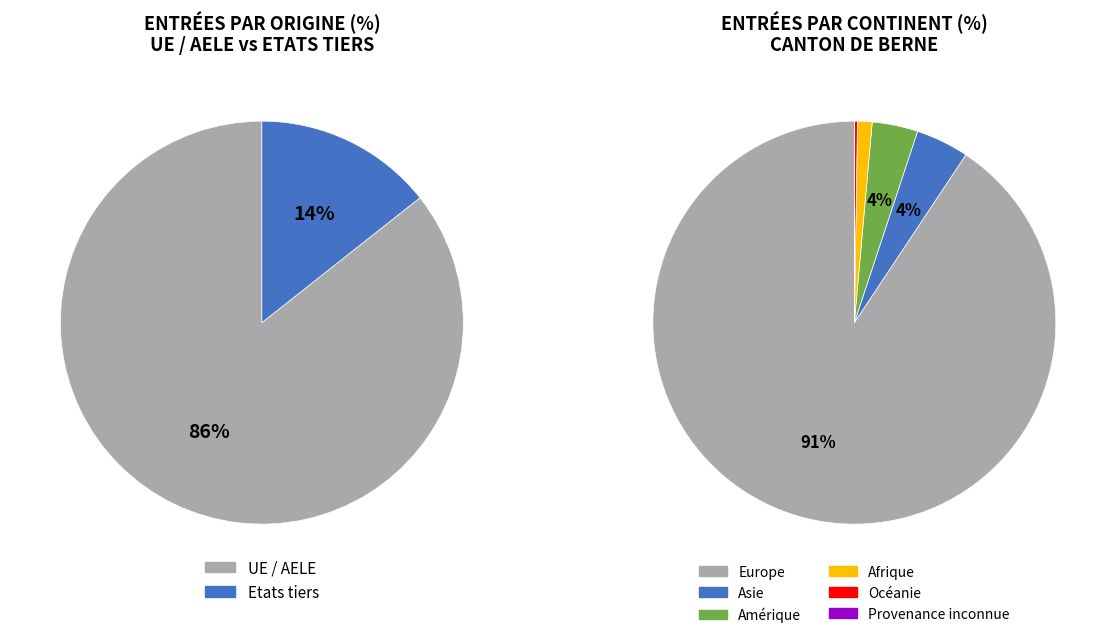

The UE / AELE slice represents 86% of the pie. True or false?

True